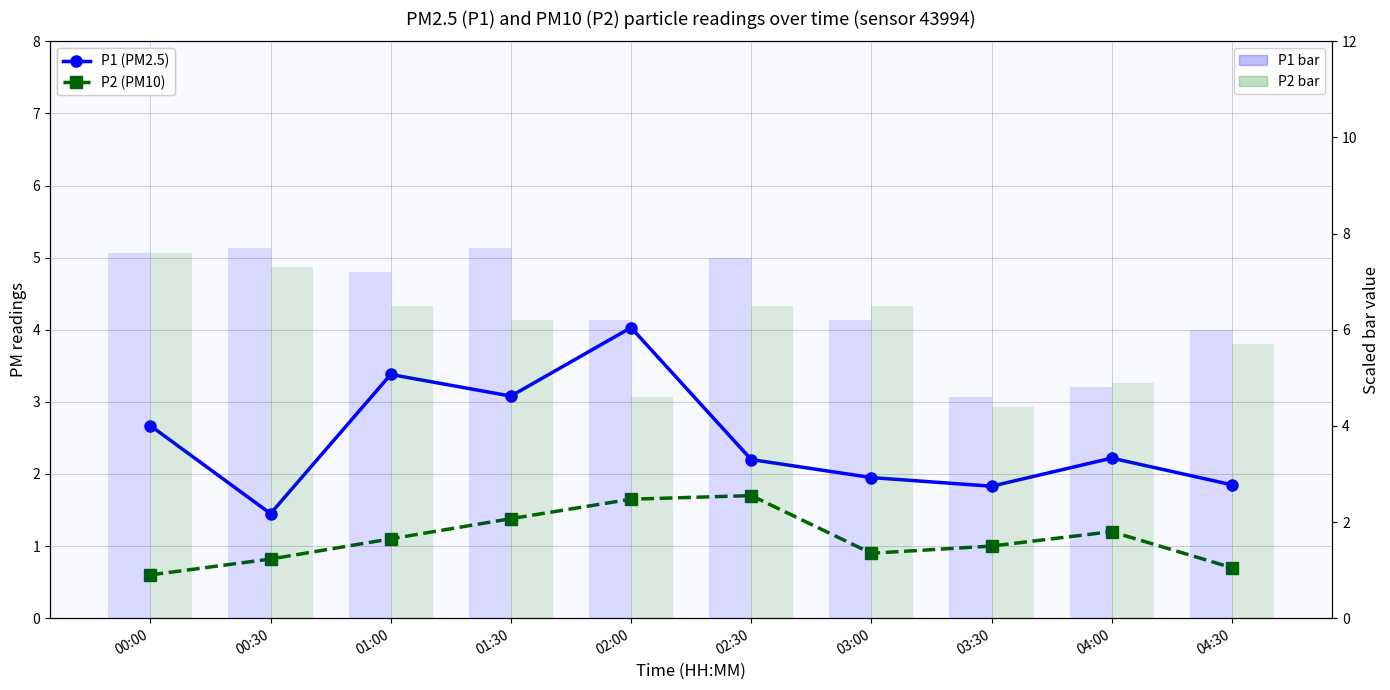

How many values in the P1 (PM2.5) series exceed 2?

6